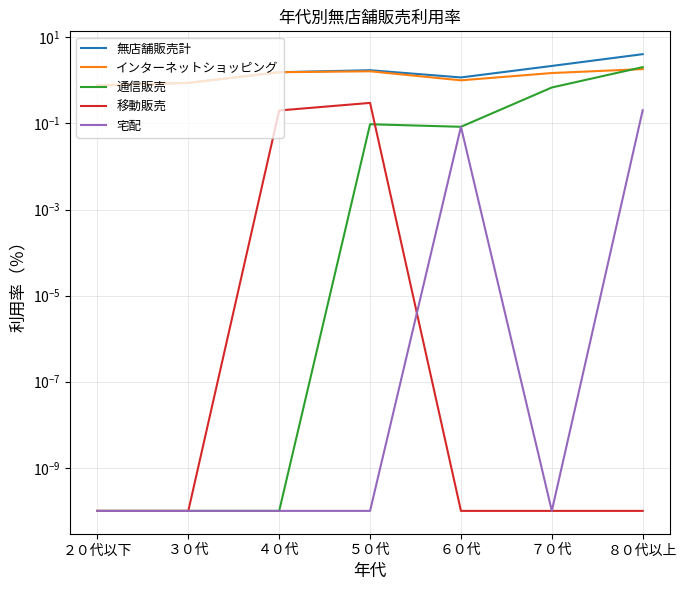

Reading left to right, what are all the values shown in this chart?

無店舗販売計: ２０代以下=0.8	３０代=0.9	４０代=1.5	５０代=1.7	６０代=1.2	７０代=2.2	８０代以上=4.1
インターネットショッピング: ２０代以下=0.8	３０代=0.9	４０代=1.5	５０代=1.6	６０代=1.0	７０代=1.5	８０代以上=1.8
通信販売: ２０代以下=0.0	３０代=0.0	４０代=0.0	５０代=0.1	６０代=0.1	７０代=0.7	８０代以上=2.0
移動販売: ２０代以下=0.0	３０代=0.0	４０代=0.2	５０代=0.3	６０代=0.0	７０代=0.0	８０代以上=0.0
宅配: ２０代以下=0.0	３０代=0.0	４０代=0.0	５０代=0.0	６０代=0.1	７０代=0.0	８０代以上=0.2